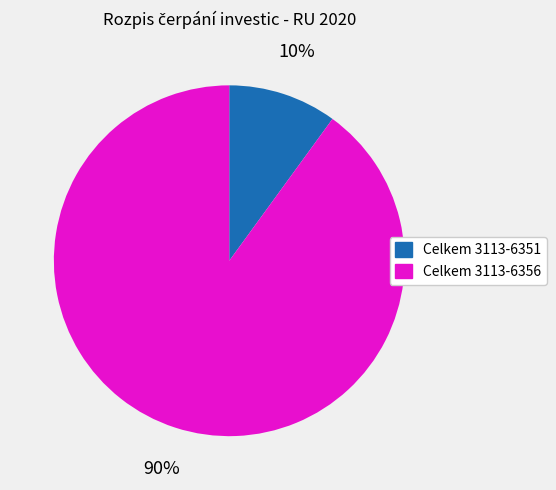

Which slice is the largest?

Celkem 3113-6356